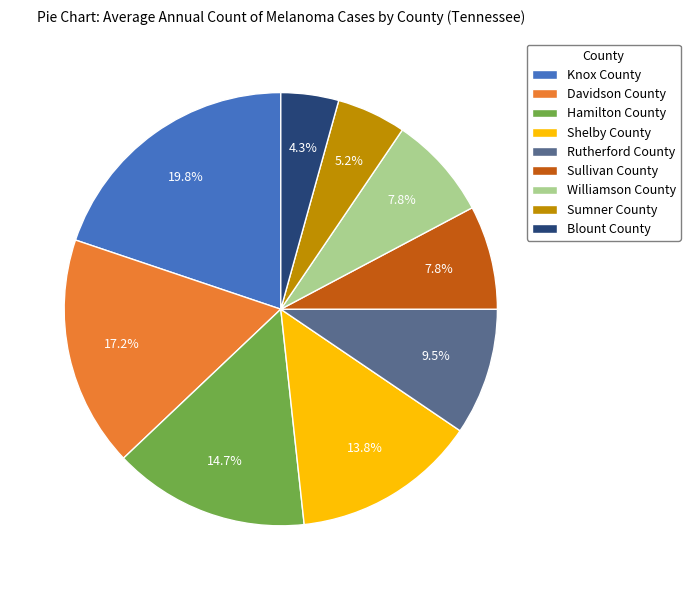

Which has a higher value, Davidson County or Knox County?

Knox County